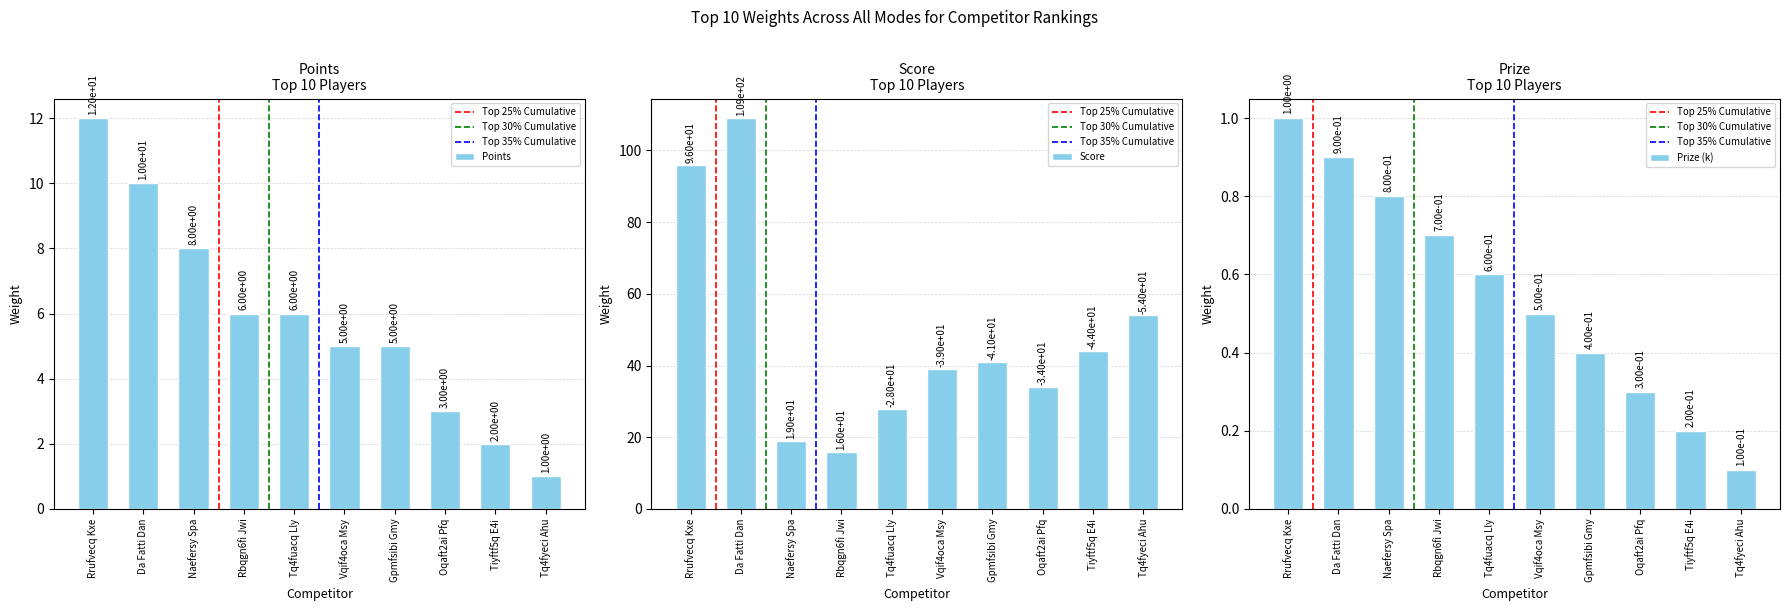

Is it true that Points equals 2.0 at Tiyftf5q E4i?

True